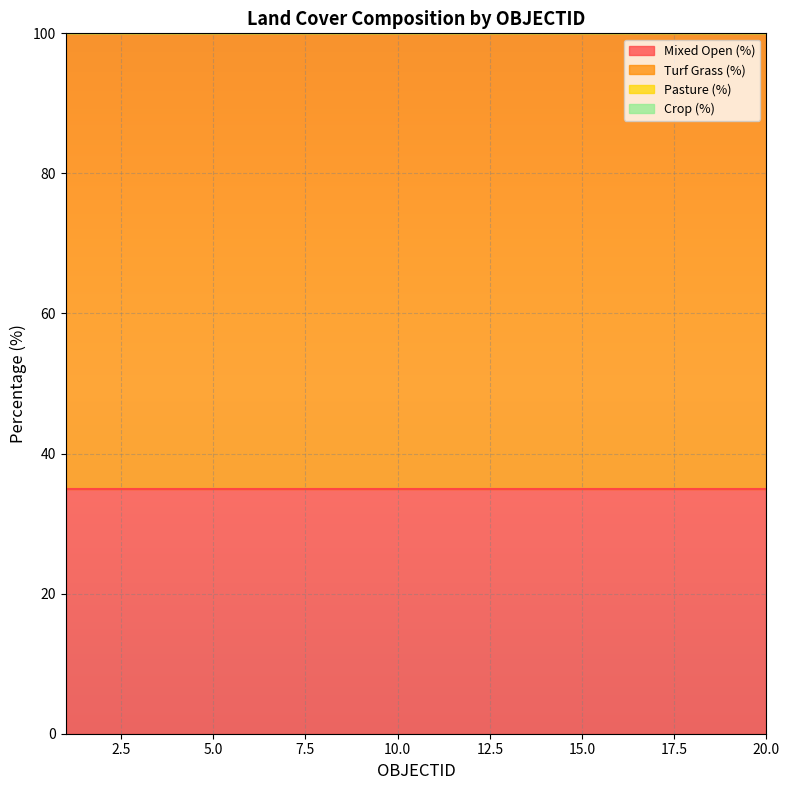

Which series has the largest total across all categories?

Turf Grass (%)